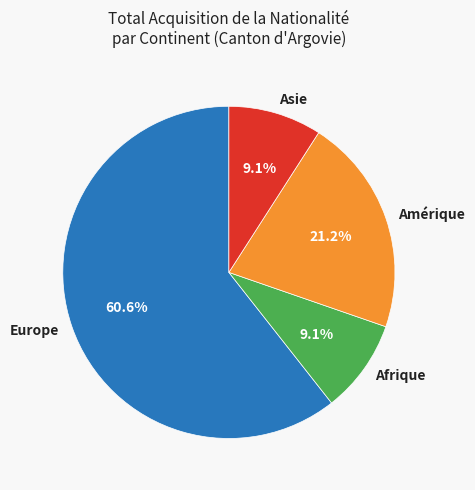

To the nearest percent, what is the difference between the largest and smallest slice percentages?

52%